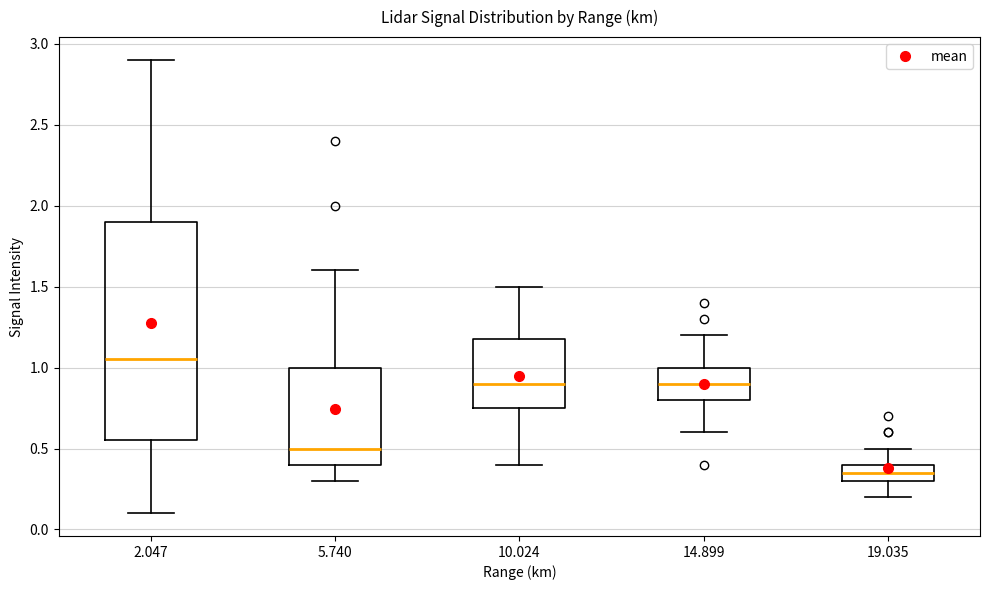

Reading left to right, read every box against the y-axis: the position of its median line, the range the box covers, and the ends of its whiskers. The values are not printed on the chart, so give them approximately, as read against the axis.

2.047: median 1.05, box 0.55 to 1.90, whiskers 0.10 to 2.90
5.740: median 0.50, box 0.40 to 1.00, whiskers 0.30 to 1.60
10.024: median 0.90, box 0.75 to 1.20, whiskers 0.40 to 1.50
14.899: median 0.90, box 0.80 to 1.00, whiskers 0.60 to 1.20
19.035: median 0.35, box 0.30 to 0.40, whiskers 0.20 to 0.50